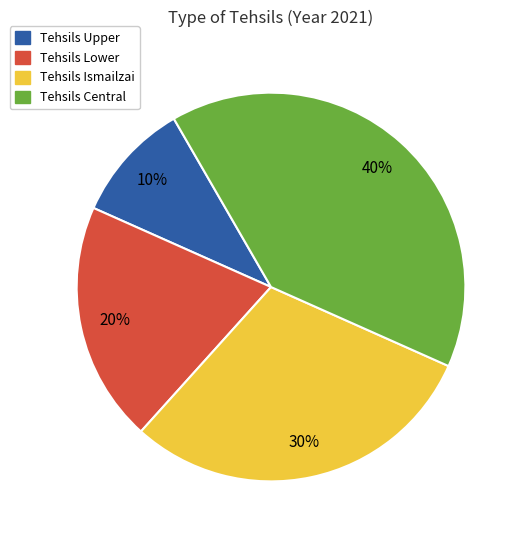

Is it true that Tehsils Upper is 1% of the pie?

False